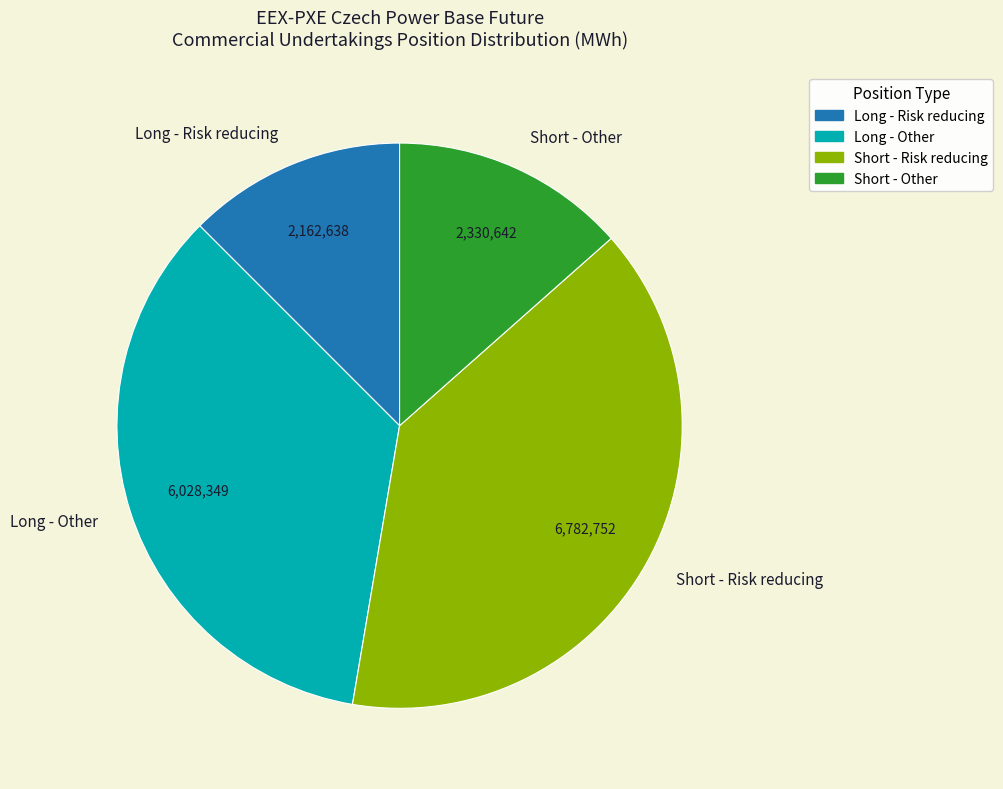

Which slice is the smallest?

Long - Risk reducing